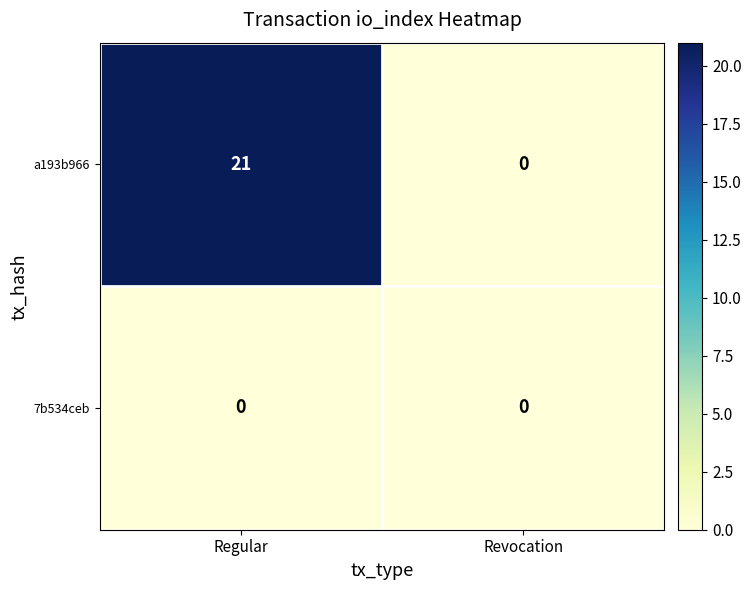

List the series in order of their overall mean, highest first.

a193b966, 7b534ceb